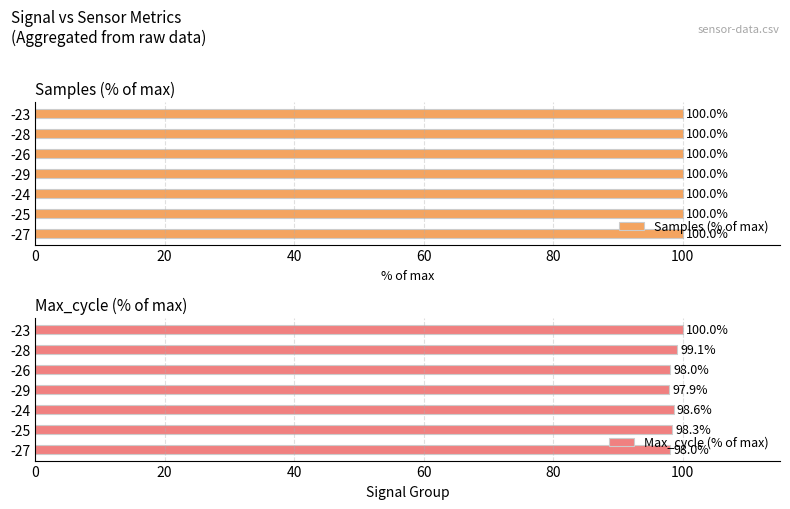

Rank the series by their maximum value, from lowest to highest.

Samples (% of max), Max_cycle (% of max)